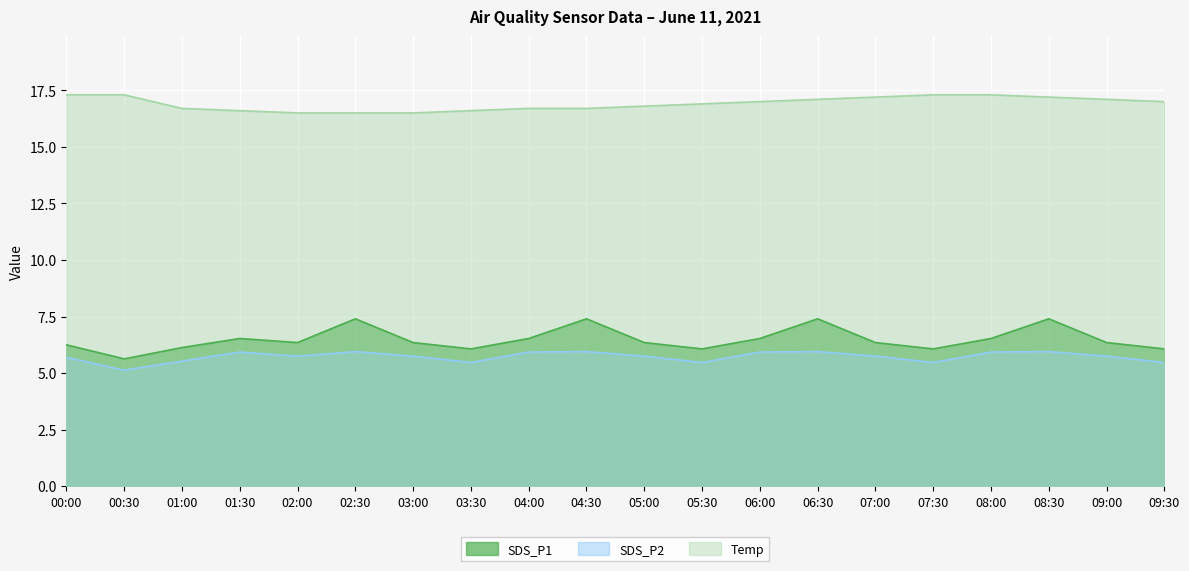

True or false: Temp and SDS_P1 intersect in this chart.

False